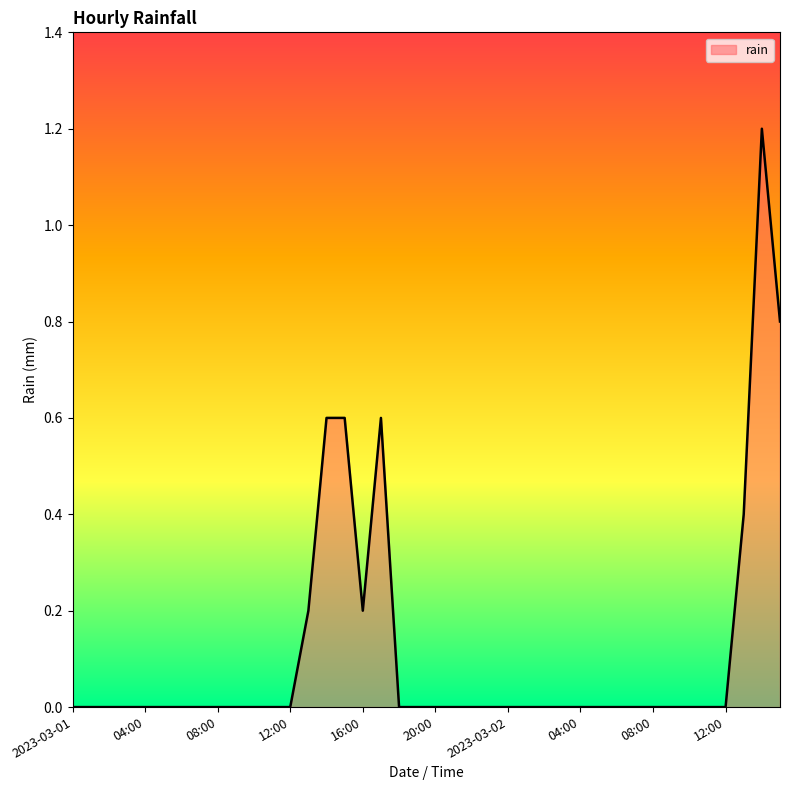

What is the maximum value shown in the chart?

1.2